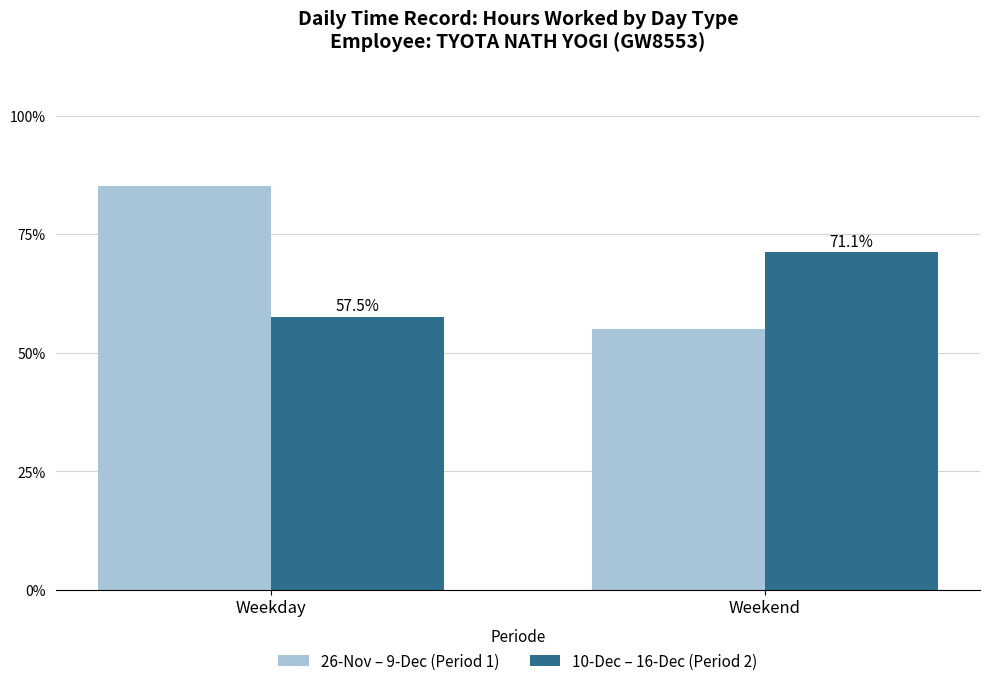

Does the chart contain any negative values?

No